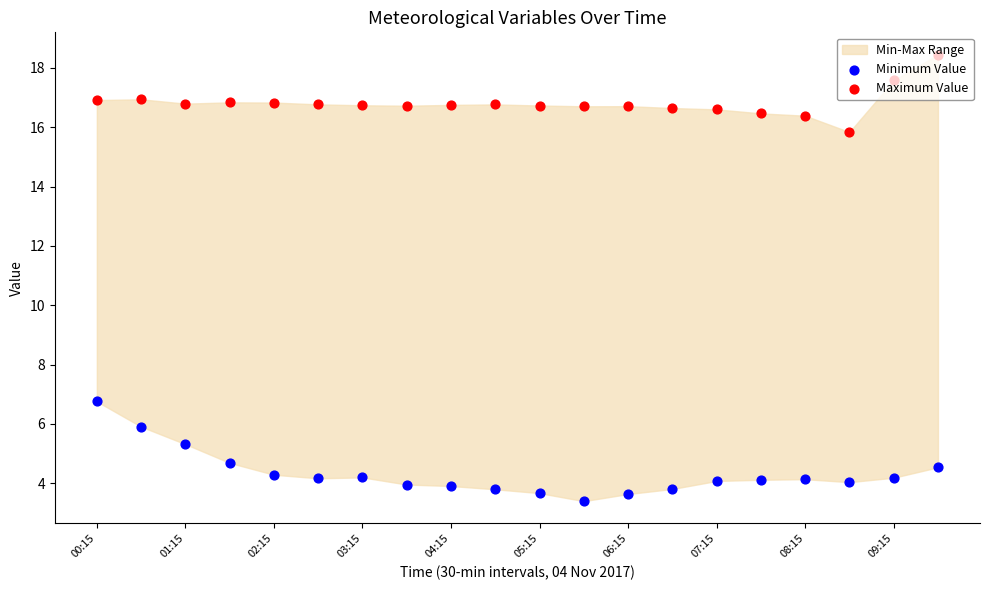

Which series contains the highest Y value?

Maximum Value